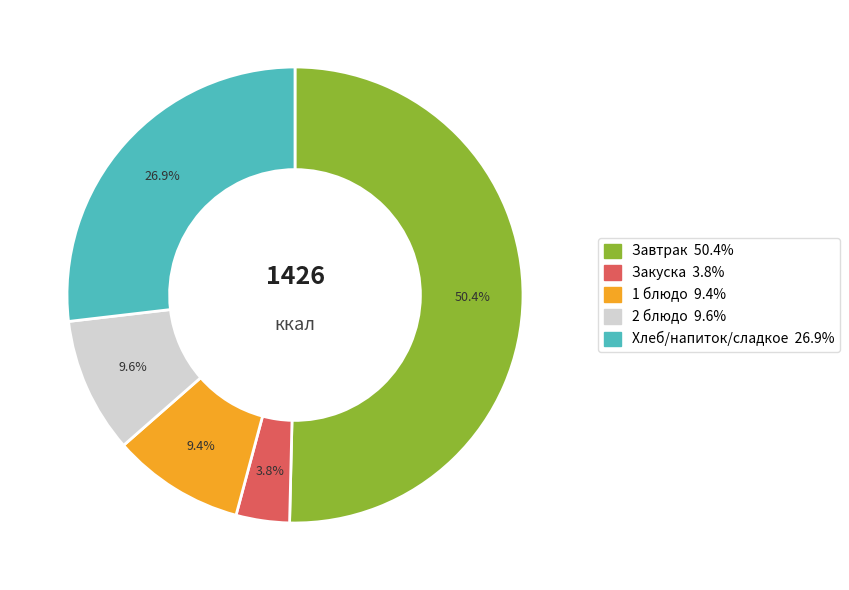

Is there any slice that represents more than half of the pie?

Yes